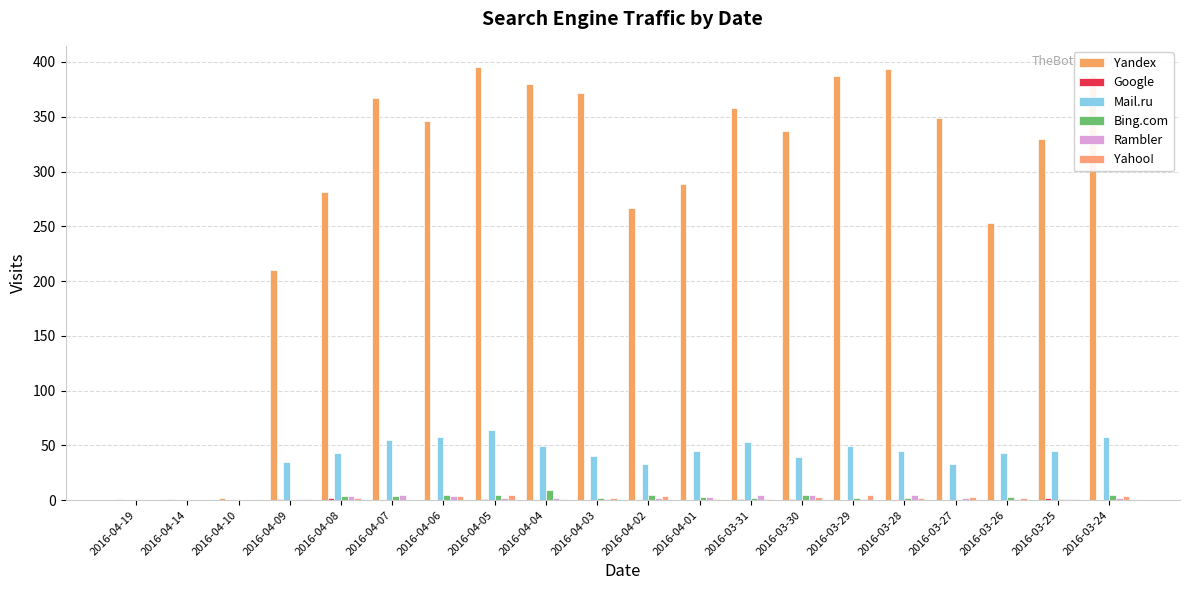

Which has a higher value, 2016-03-31 or 2016-03-29?

2016-03-29